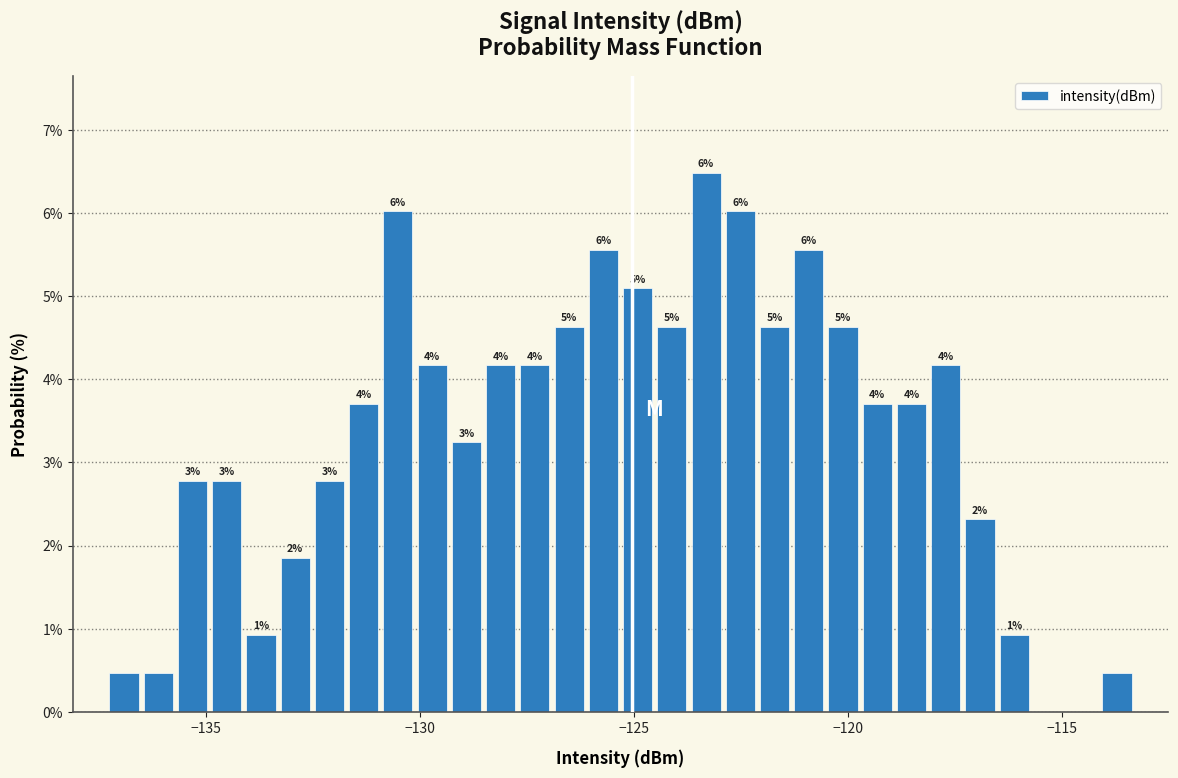

Around what value on the x-axis is the tallest bar? Give the approximate position of its centre, as read against the axis.

-123.5